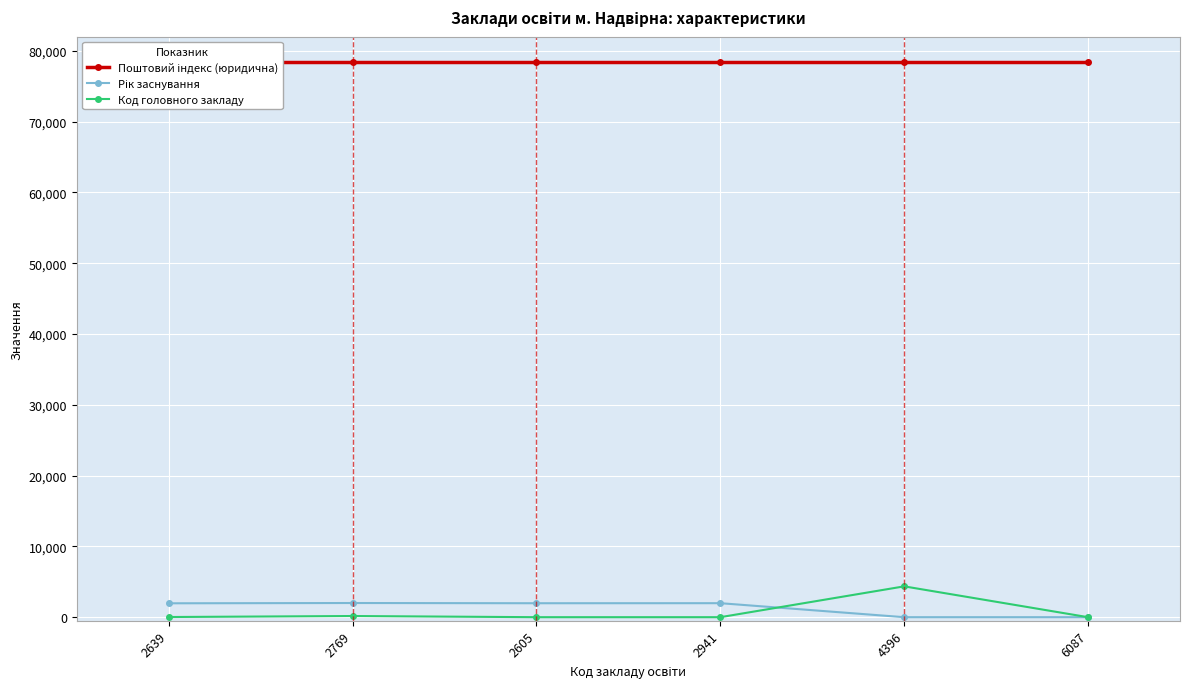

True or false: Поштовий індекс (юридична) and Рік заснування intersect in this chart.

False